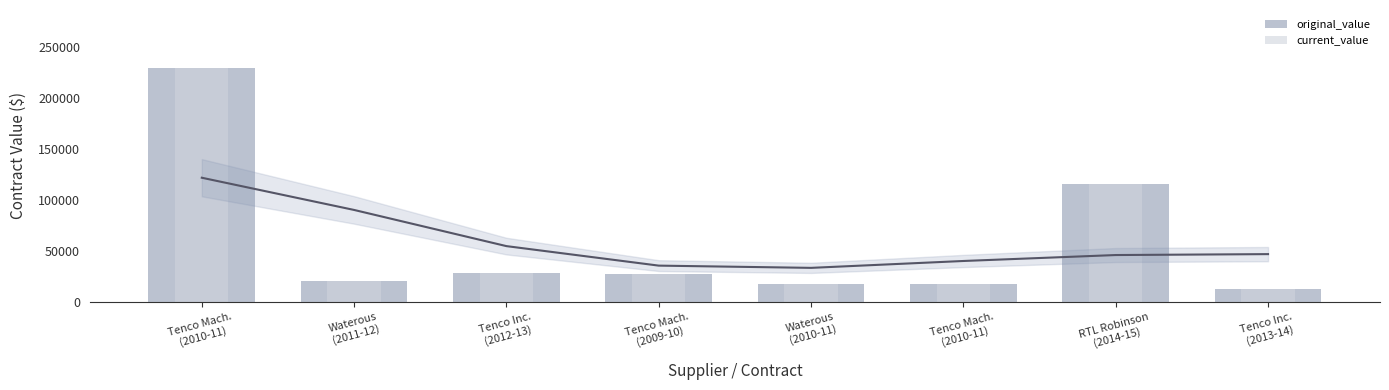

At which label does current_value first exceed 27673?

Tenco Mach.
(2010-11)